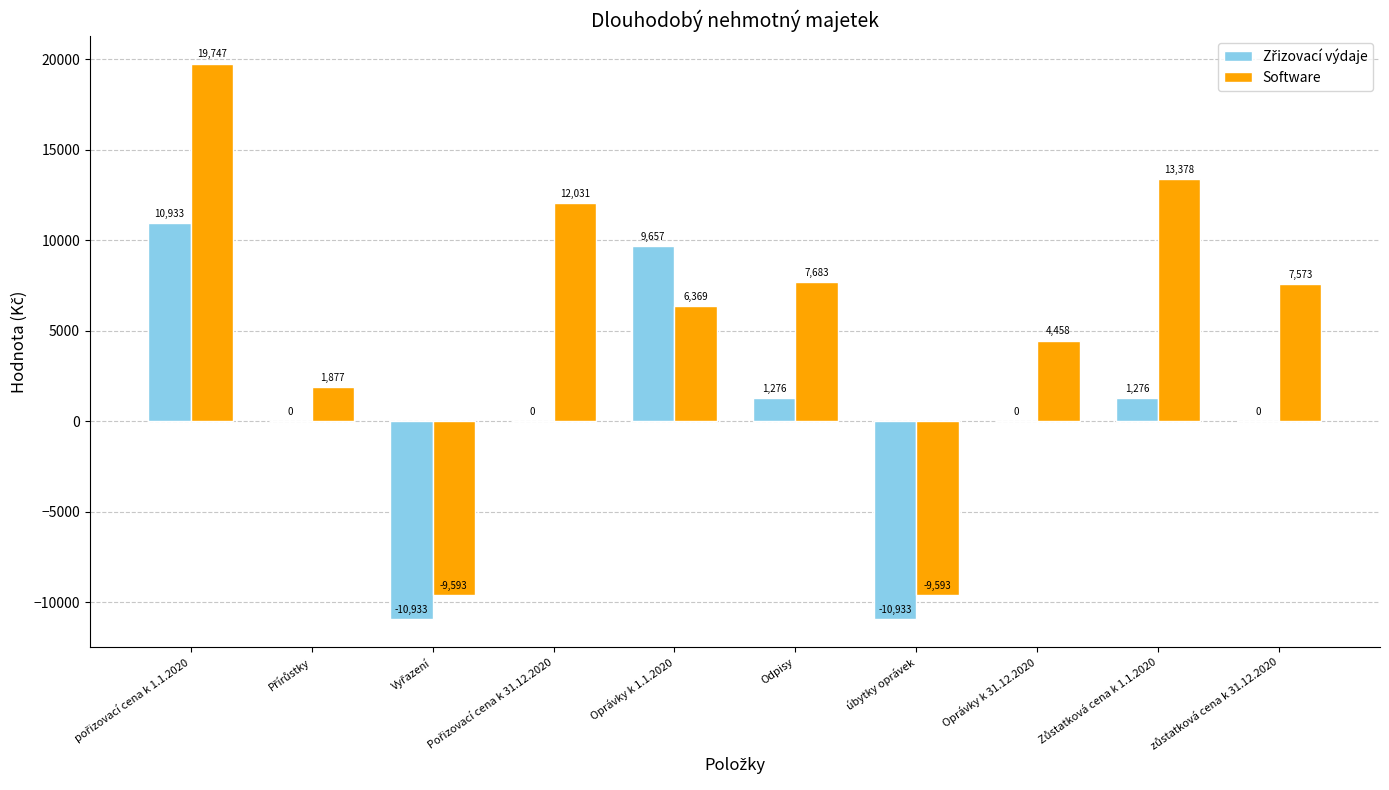

What is the sum of all Software values?

53930